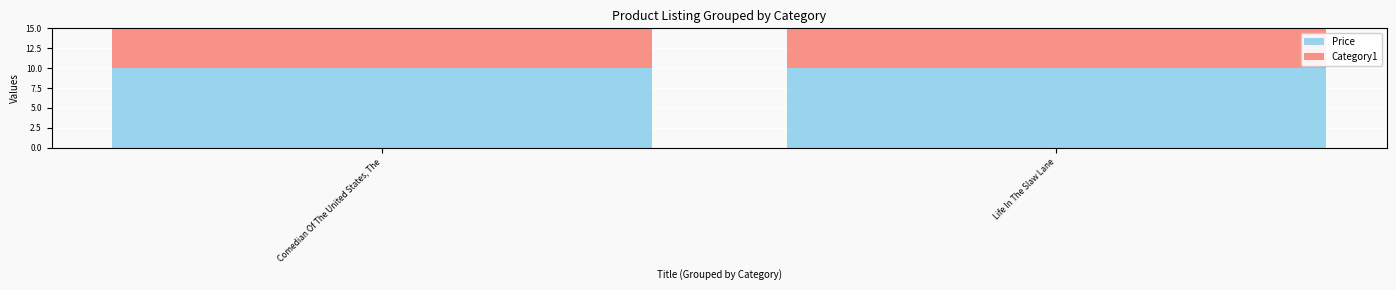

What is the approximate value of Price at Comedian Of The United States, The?

10.0